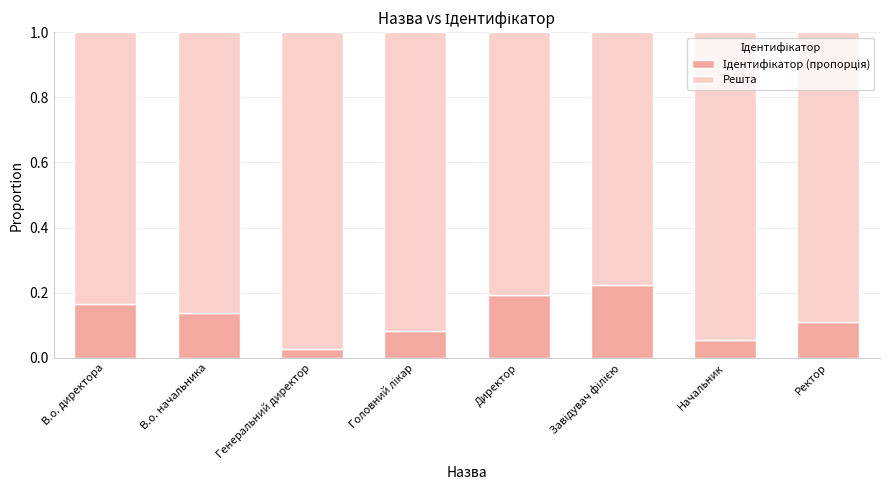

How many data points does each series have?

8